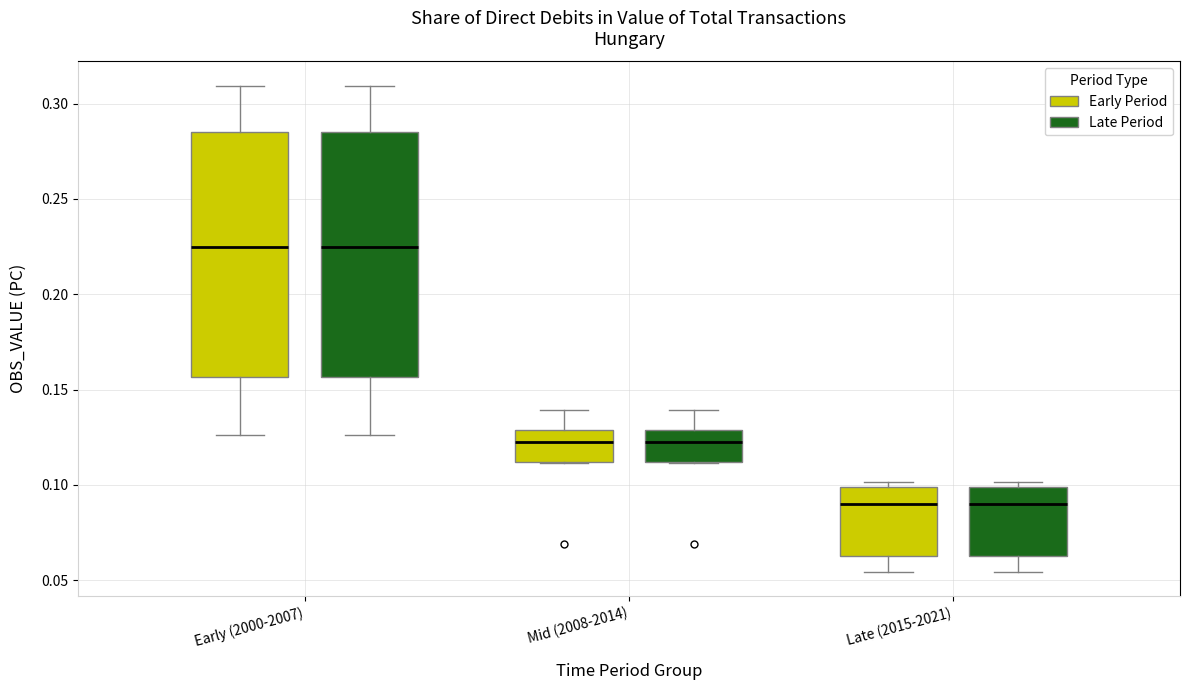

Reading left to right, read every box against the y-axis: the position of its median line, the range the box covers, and the ends of its whiskers. The values are not printed on the chart, so give them approximately, as read against the axis.

Early (2000-2007) (Early Period): median 0.225, box 0.155 to 0.285, whiskers 0.125 to 0.310
Early (2000-2007) (Late Period): median 0.225, box 0.155 to 0.285, whiskers 0.125 to 0.310
Mid (2008-2014) (Early Period): median 0.125, box 0.110 to 0.130, whiskers 0.110 to 0.140
Mid (2008-2014) (Late Period): median 0.125, box 0.110 to 0.130, whiskers 0.110 to 0.140
Late (2015-2021) (Early Period): median 0.090, box 0.065 to 0.100, whiskers 0.055 to 0.100 (just above the box's upper edge)
Late (2015-2021) (Late Period): median 0.090, box 0.065 to 0.100, whiskers 0.055 to 0.100 (just above the box's upper edge)